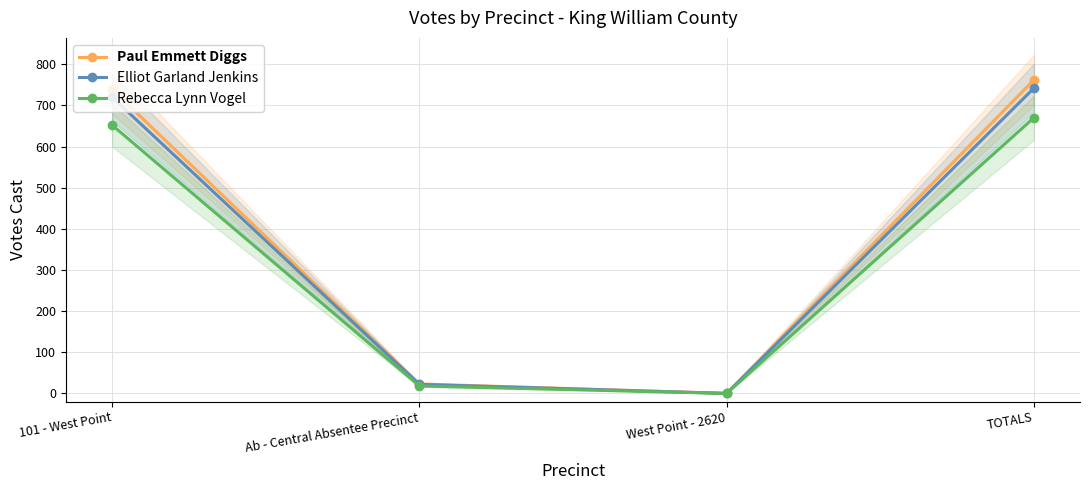

What is the label of the 4th point from the right?

101 - West Point